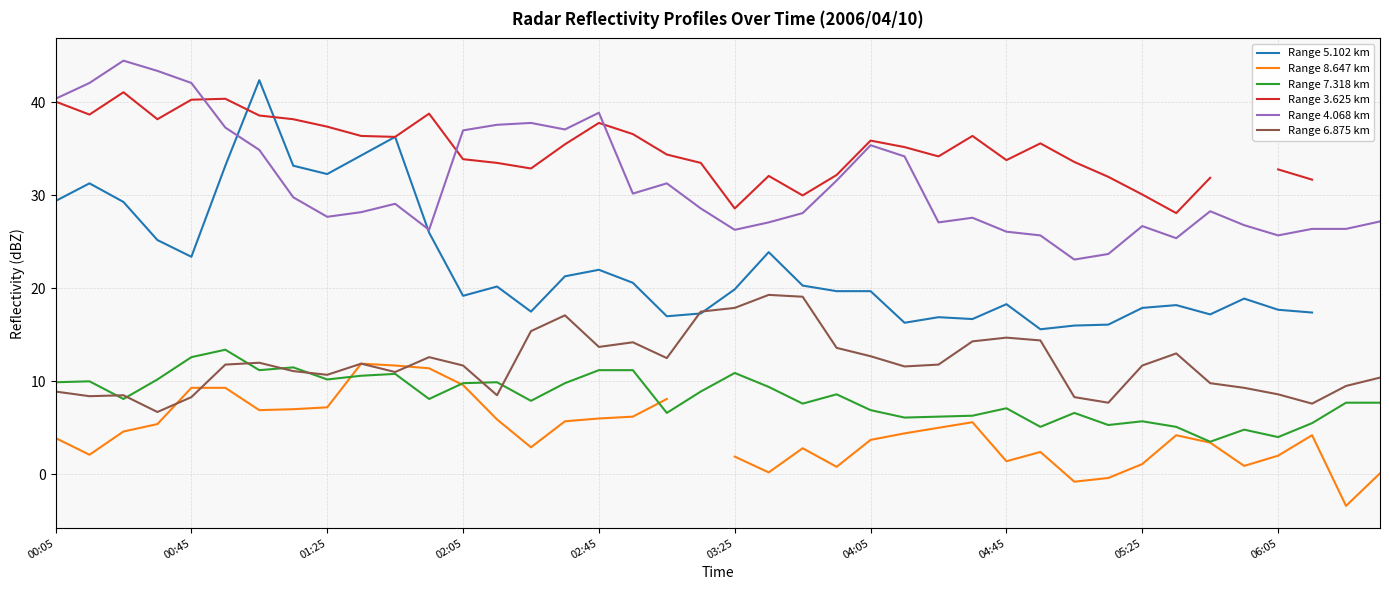

True or false: Range 6.875 km and Range 4.068 km intersect in this chart.

False